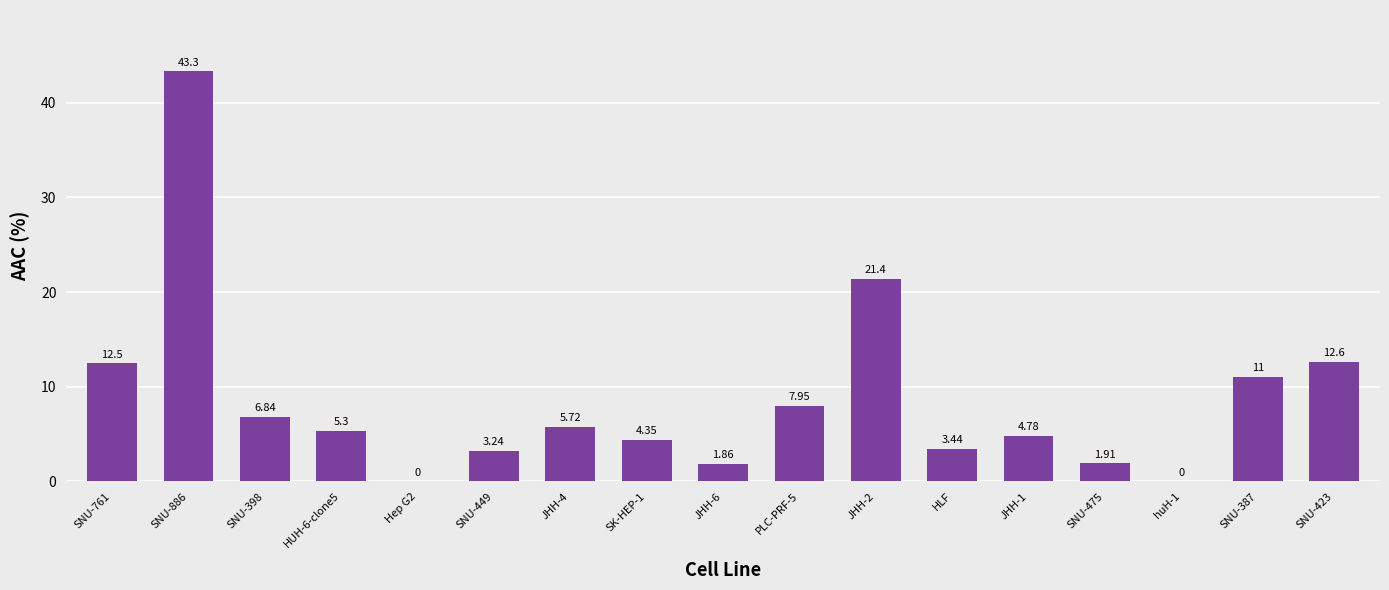

What is the maximum value shown in the chart?

43.3